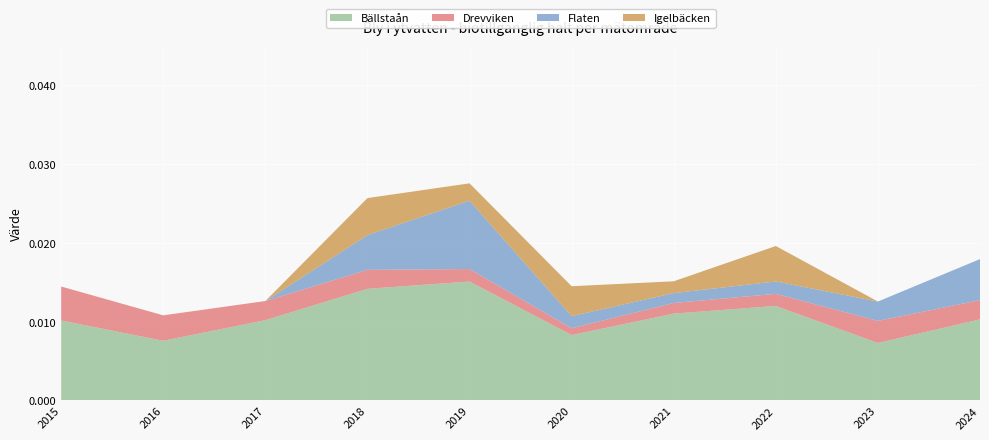

Reading right to left, transcribe all the data shown in this chart.

Bällstaån: 2024=0.0	2023=0.0	2022=0.0	2021=0.0	2020=0.0	2019=0.0	2018=0.0	2017=0.0	2016=0.0	2015=0.0
Drevviken: 2024=0.0	2023=0.0	2022=0.0	2021=0.0	2020=0.0	2019=0.0	2018=0.0	2017=0.0	2016=0.0	2015=0.0
Flaten: 2024=0.0	2023=0.0	2022=0.0	2021=0.0	2020=0.0	2019=0.0	2018=0.0	2017=0.0	2016=0.0	2015=0.0
Igelbäcken: 2024=0.0	2023=0.0	2022=0.0	2021=0.0	2020=0.0	2019=0.0	2018=0.0	2017=0.0	2016=0.0	2015=0.0